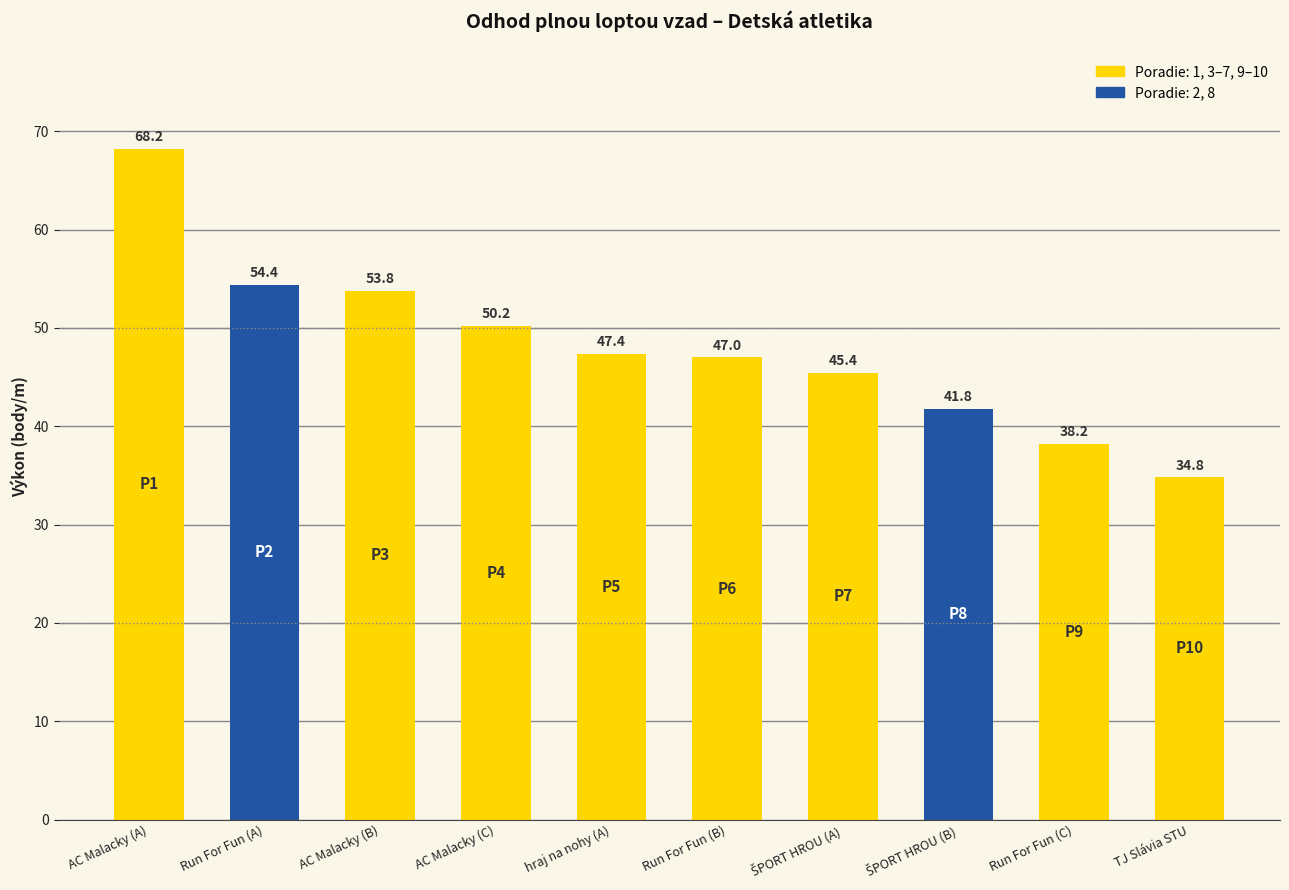

Between Run For Fun (A) and TJ Slávia STU, which is larger?

Run For Fun (A)